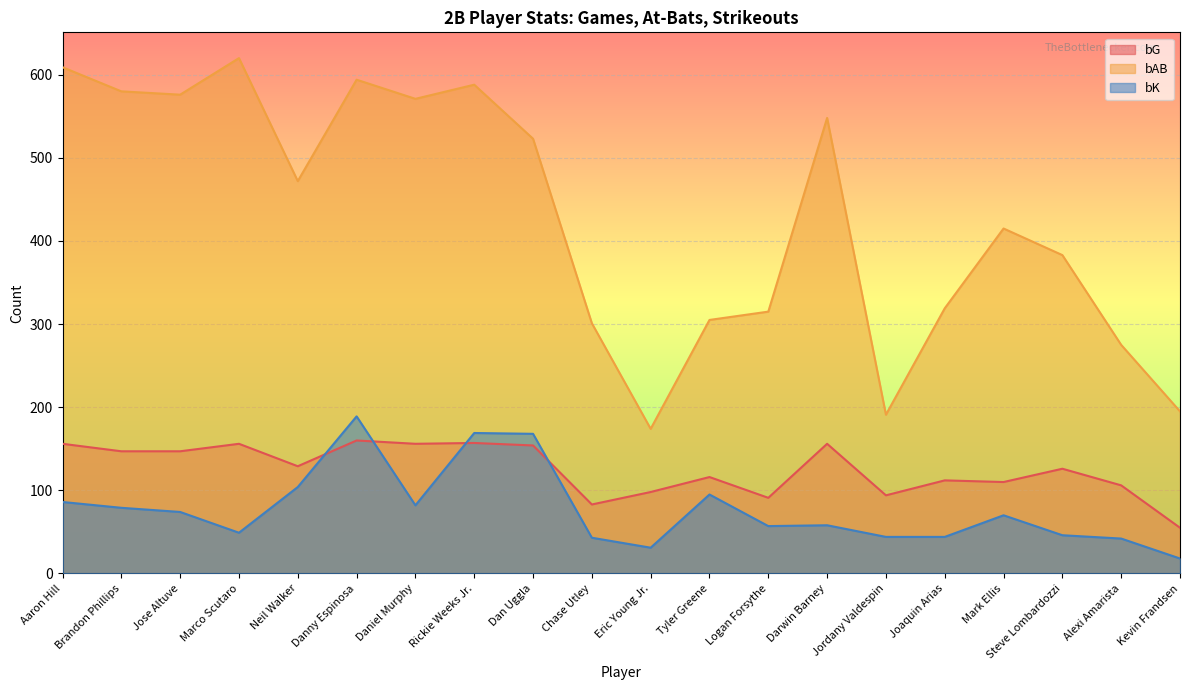

Where is the first local minimum for bK?

Marco Scutaro